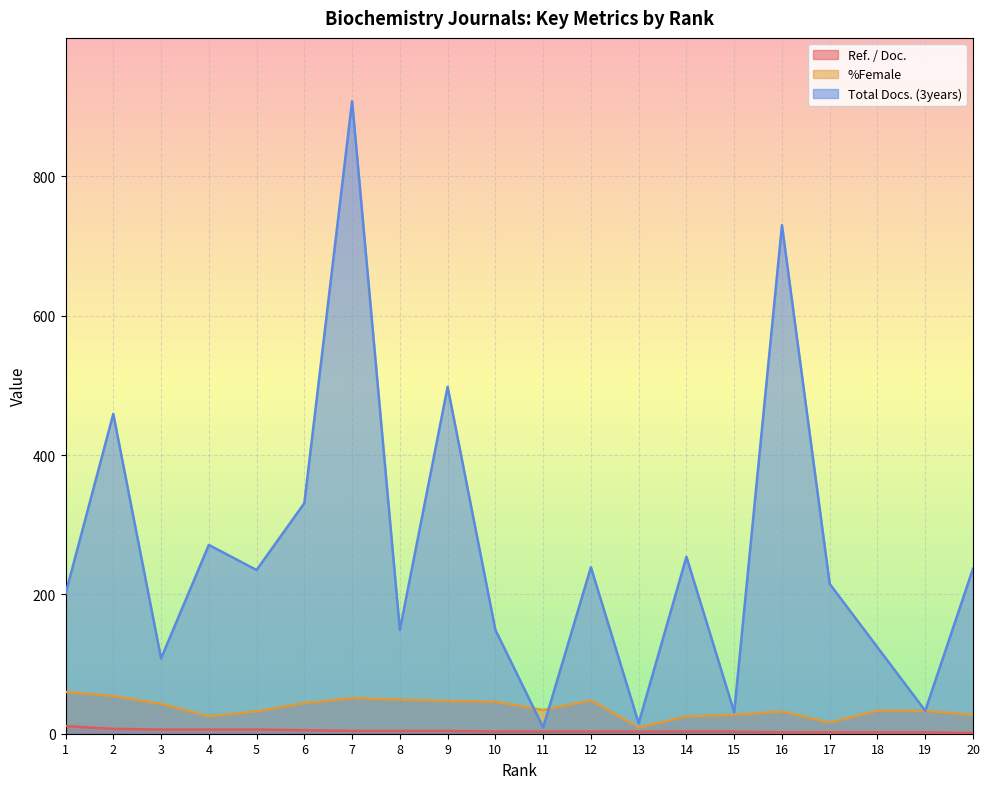

In Total Docs. (3years), how many points are higher than both neighbors (excluding endpoints)?

7